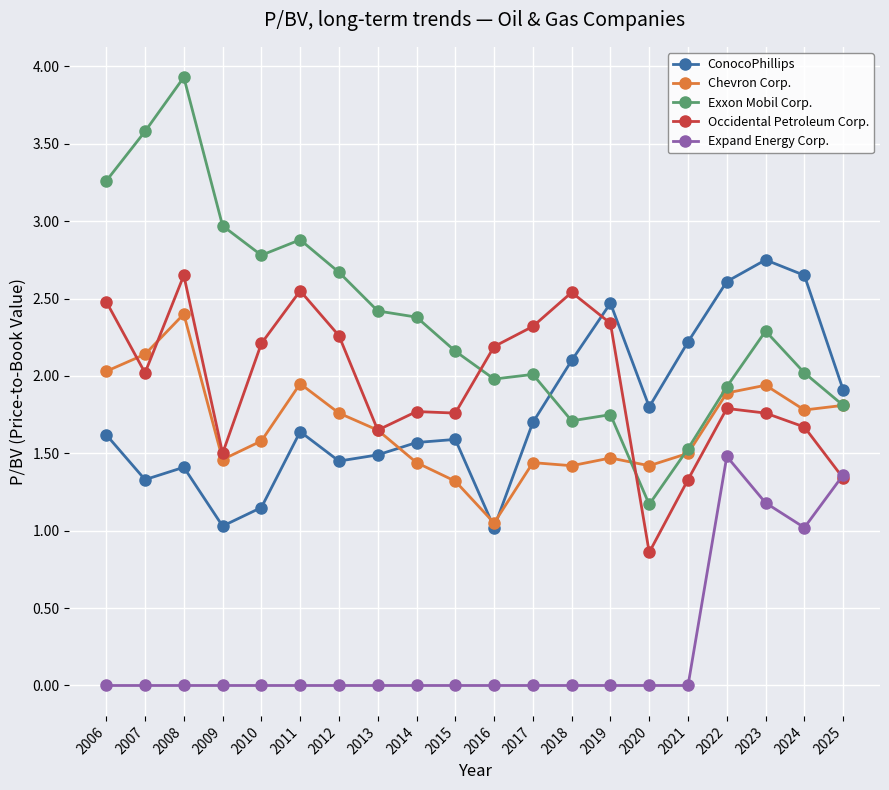

Rank the series at 2017 from highest to lowest value.

Occidental Petroleum Corp., Exxon Mobil Corp., ConocoPhillips, Chevron Corp., Expand Energy Corp.